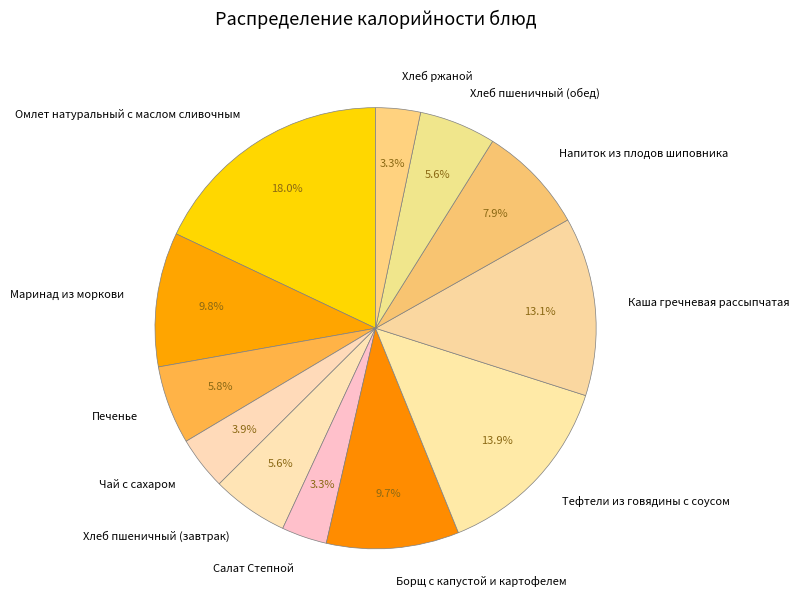

Is Каша гречневая рассыпчатая the majority of the pie?

No